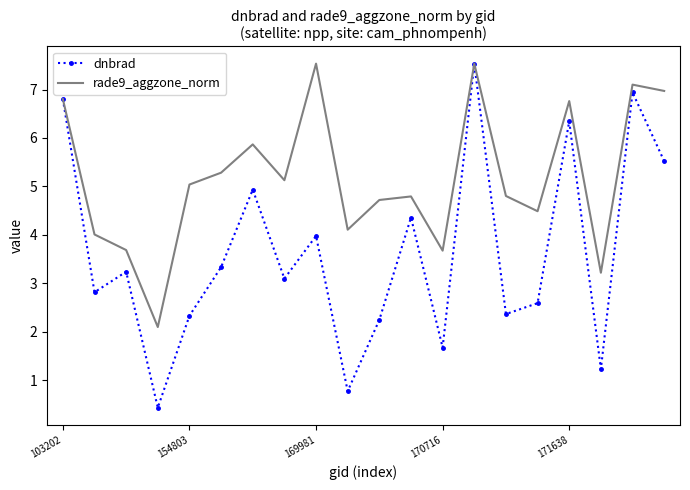

What is the highest value of the dnbrad series?

7.5